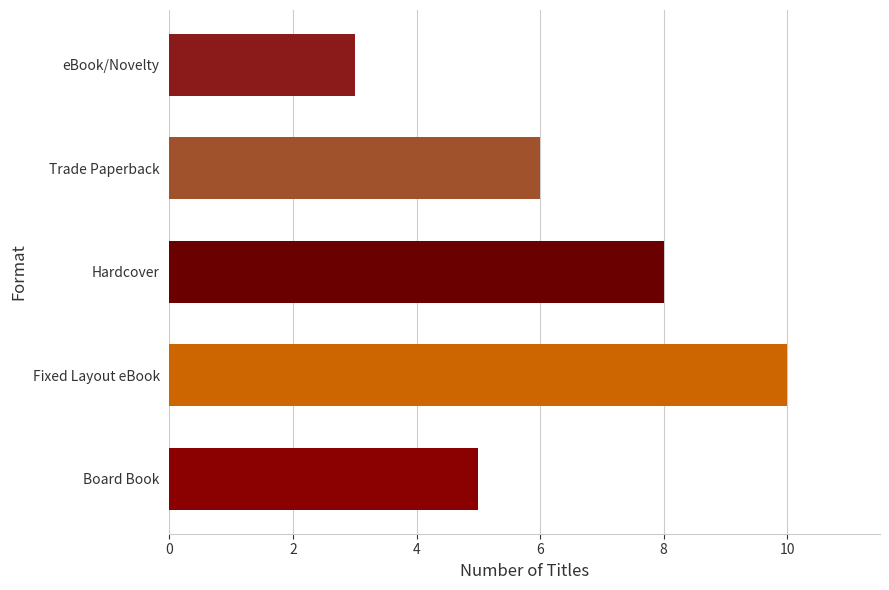

The chart shows a value of 3 at eBook/Novelty. True or false?

True